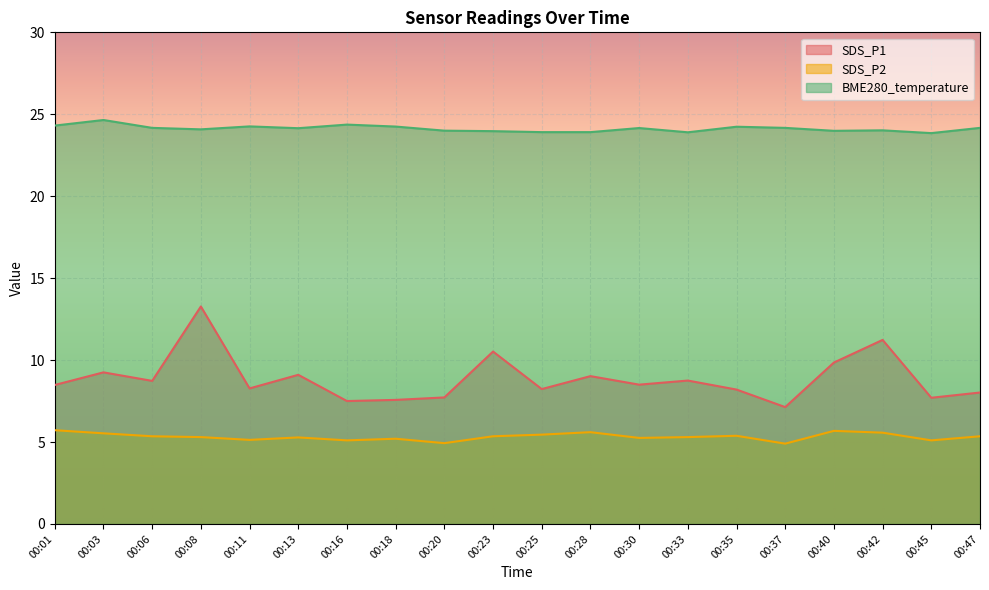

Is it true that SDS_P2 equals 2.9 at 00:37?

False